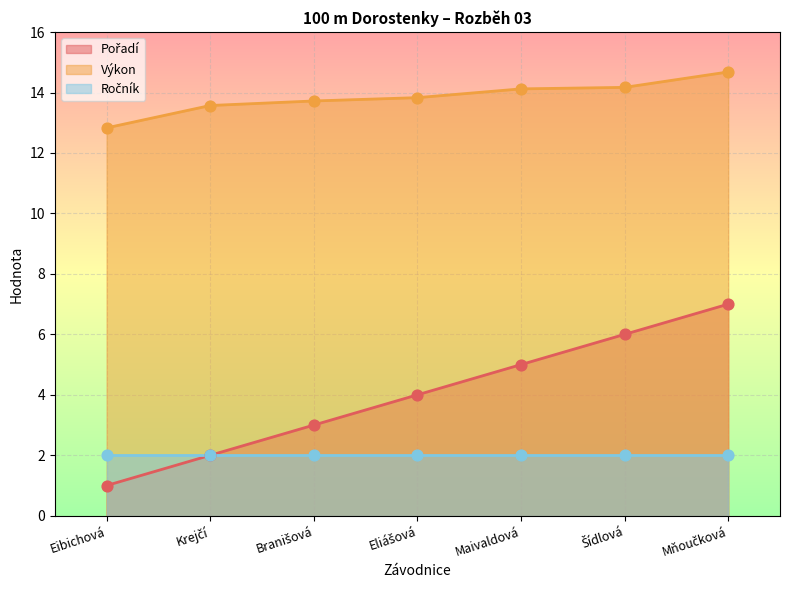

Which series contains the highest Y value?

Výkon